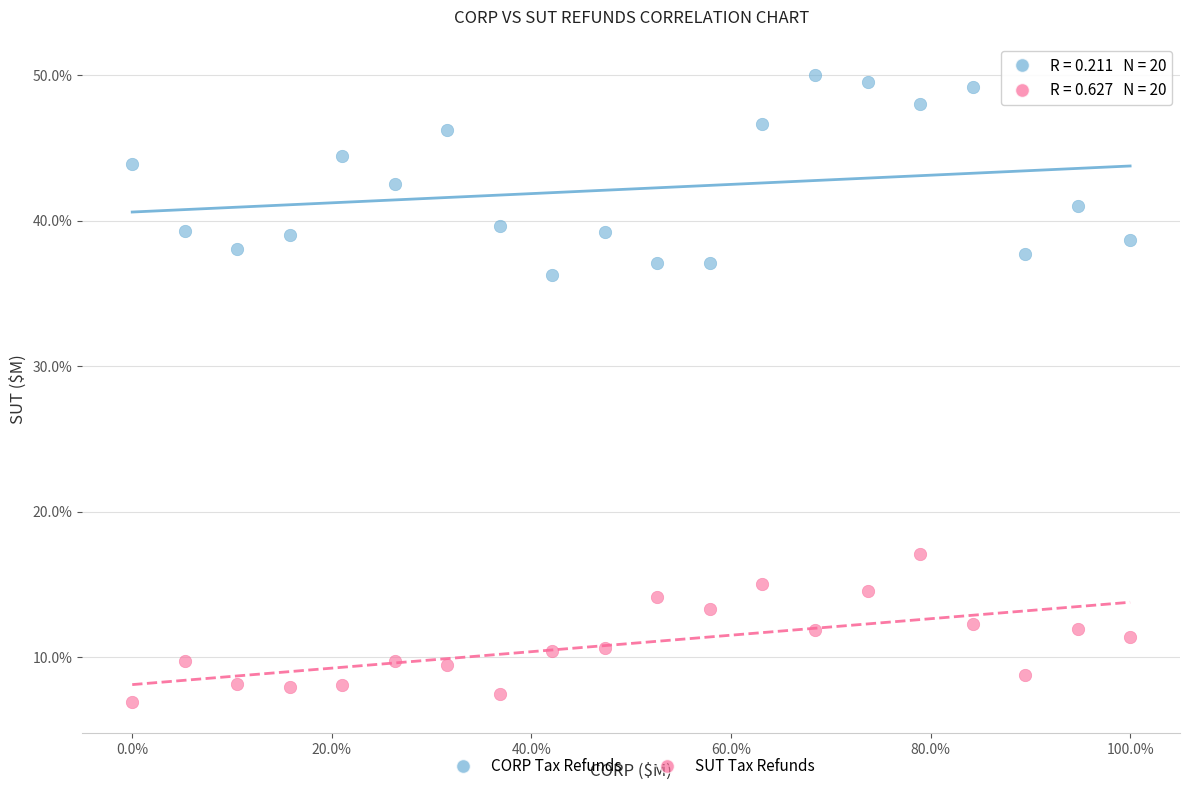

Which series reaches the minimum Y coordinate?

SUT Tax Refunds